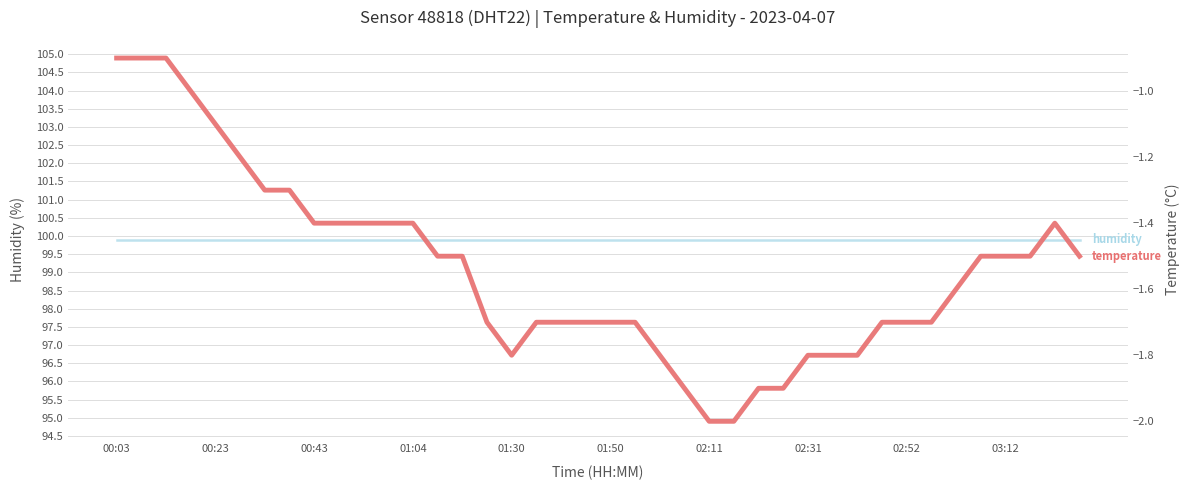

How many lines are shown in the chart?

2